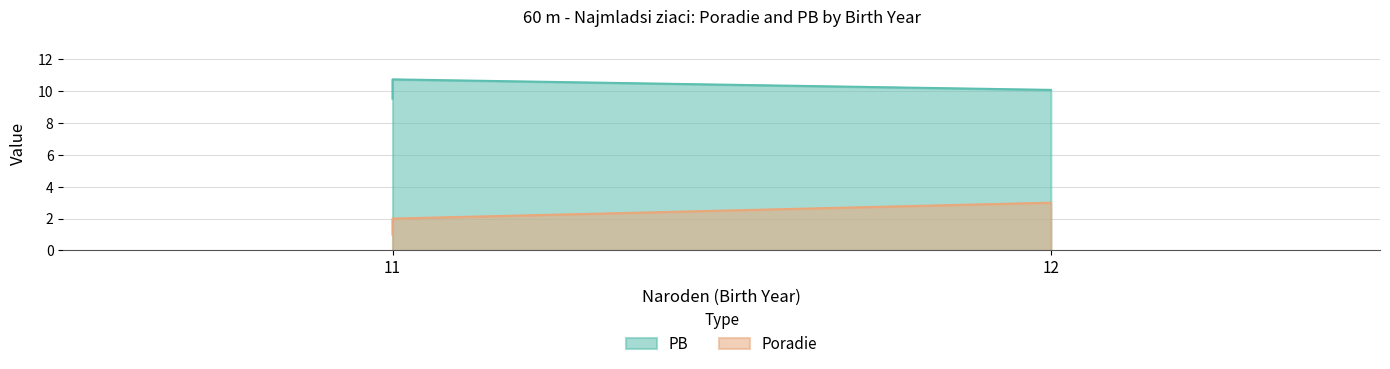

Is the value of PB at 11 greater than the value of Poradie at 11?

Yes